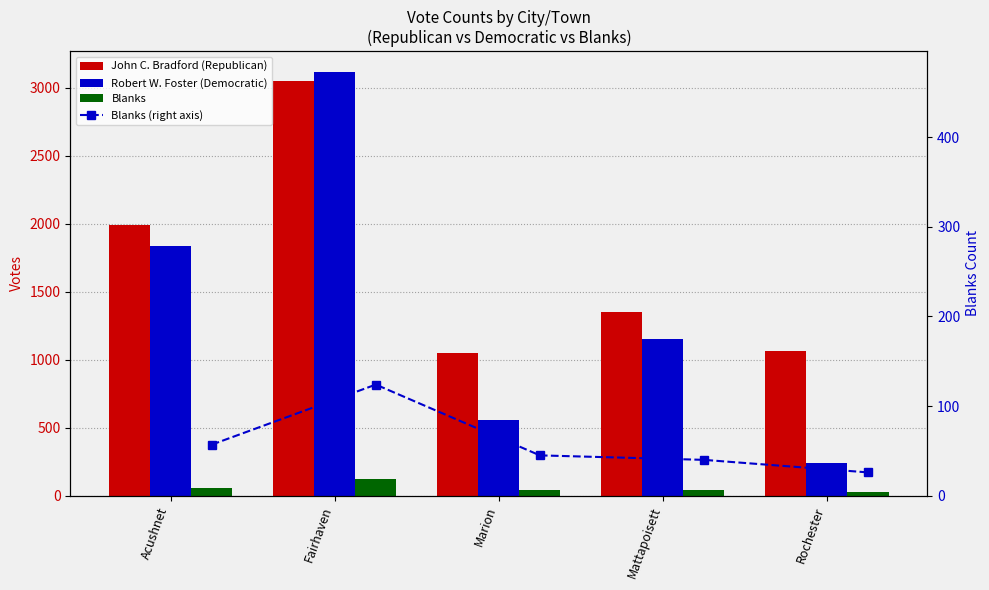

What is the difference between the highest and lowest values at Rochester?

1038